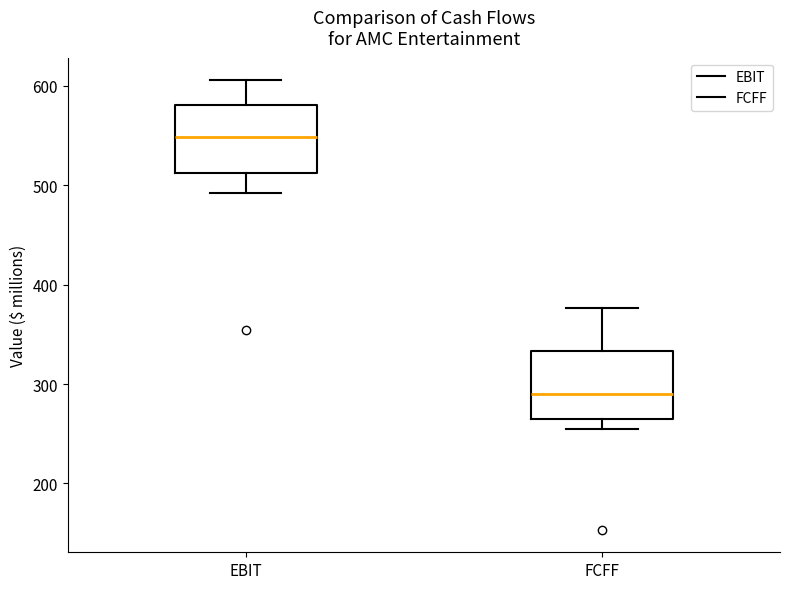

Reading left to right, transcribe this box plot: for each box, give where its median line is, the range the box spans, and where its two whiskers end, as read against the y-axis. The values are not printed on the chart, so give them approximately, as read against the axis.

EBIT: median 550, box 510 to 580, whiskers 490 to 610
FCFF: median 290, box 270 to 330, whiskers 250 to 380